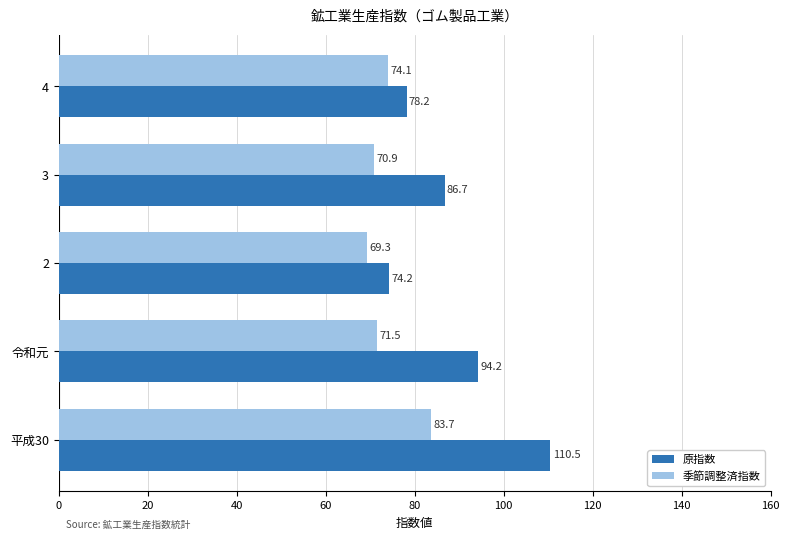

Which series has the widest spread of values?

原指数